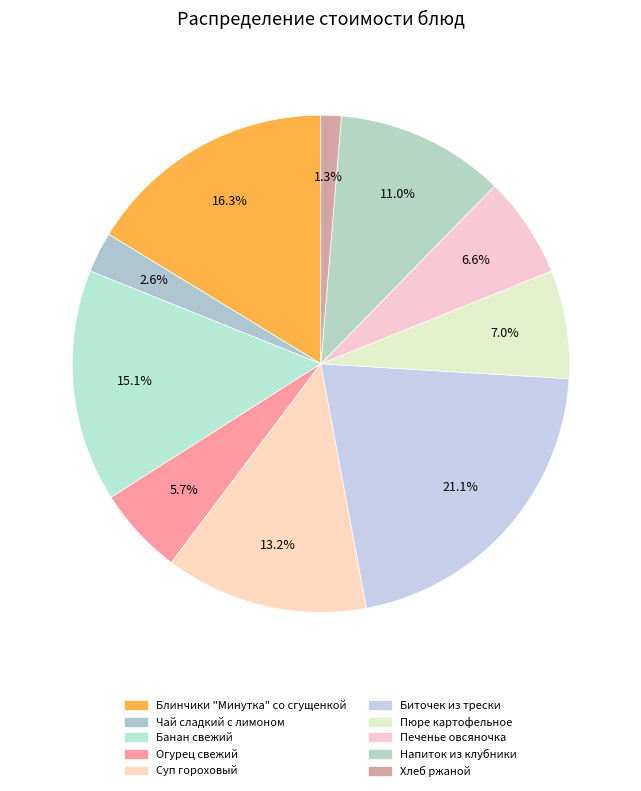

Is it true that Банан свежий is 15% of the pie?

True